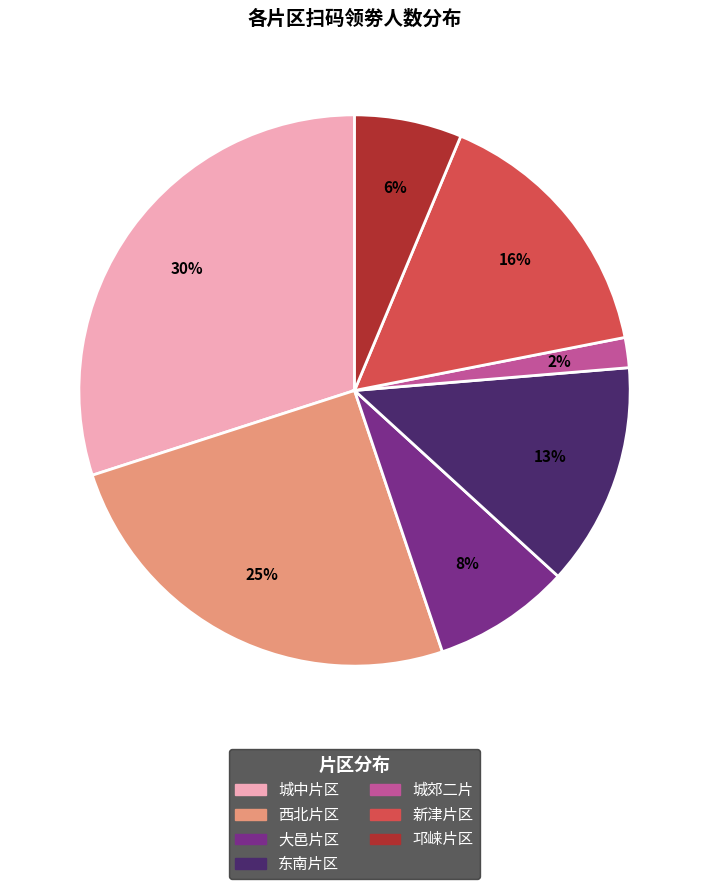

To the nearest percent, what is the difference between the largest and smallest slice percentages?

28%